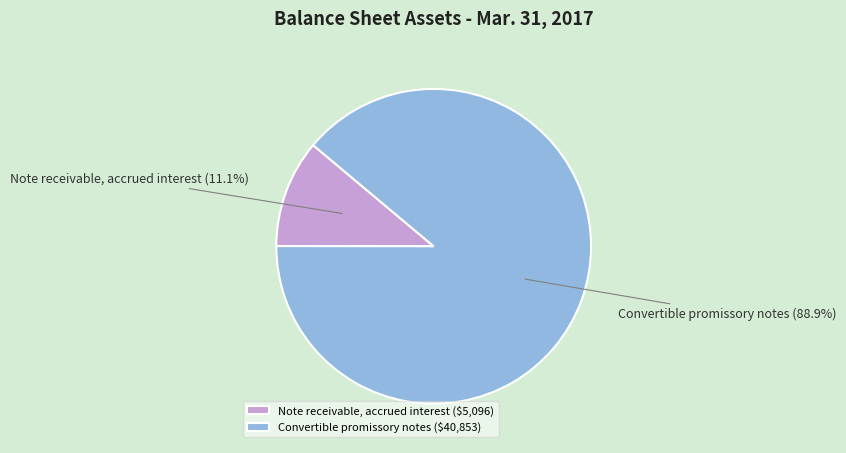

Combined, what portion of the pie is Convertible promissory notes and Note receivable, accrued interest?

100.0%